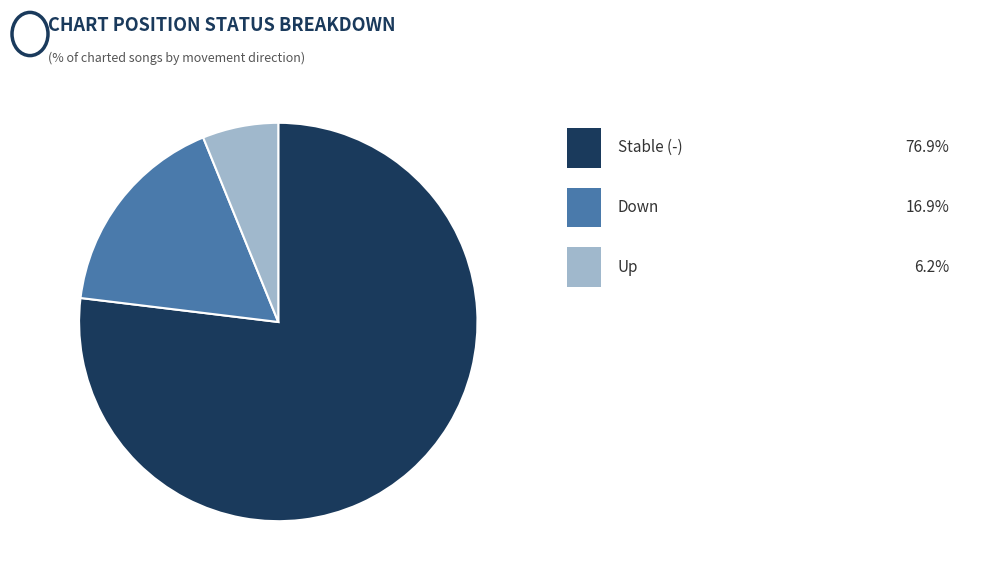

Is there any slice that represents more than half of the pie?

Yes